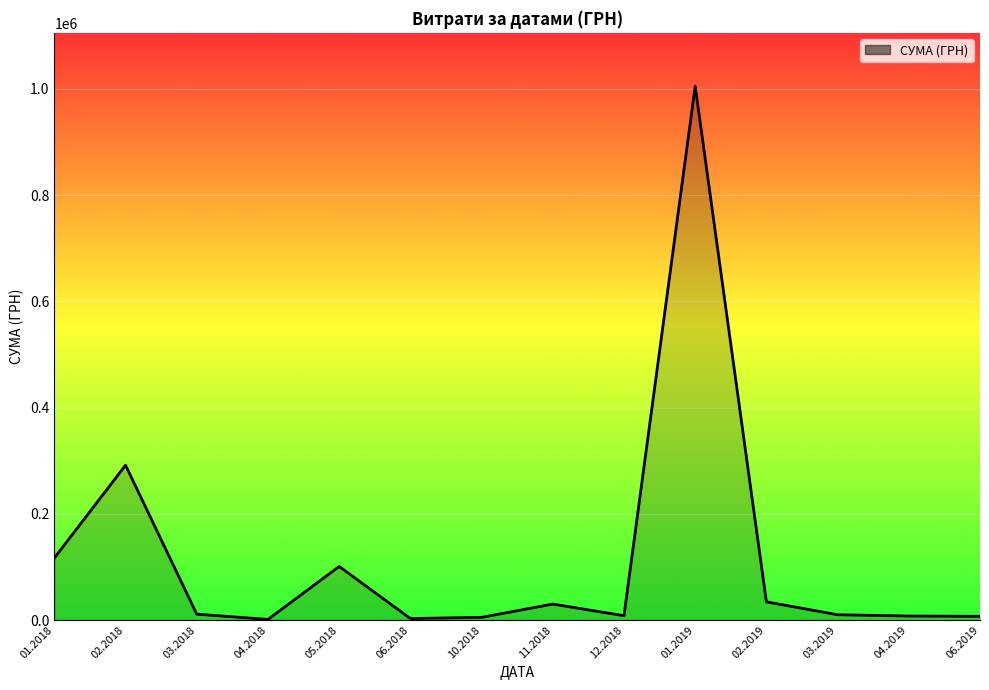

Where is the first local maximum?

02.2018